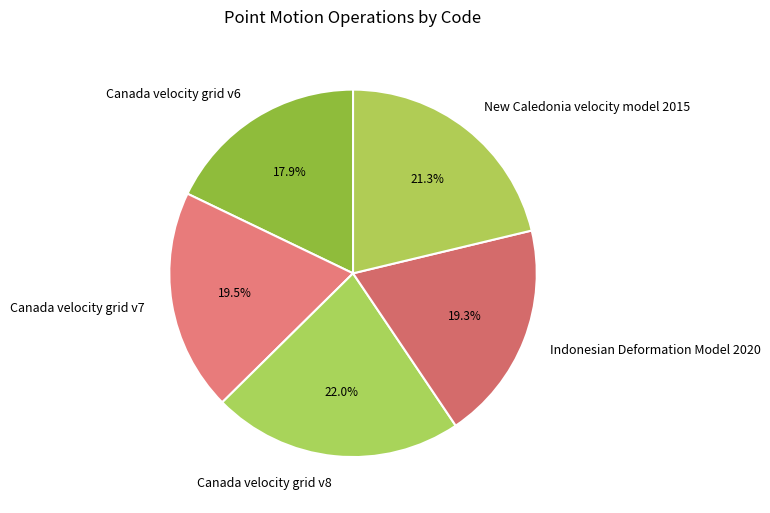

Which category has the biggest portion of the pie?

Canada velocity grid v8